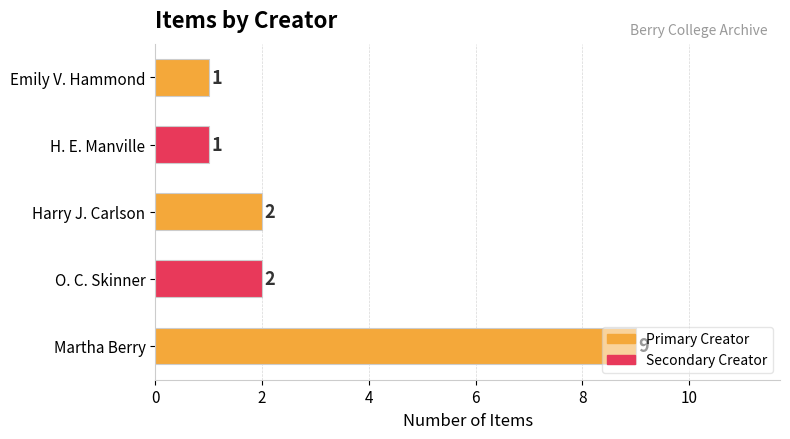

How many data points are less than 2?

2